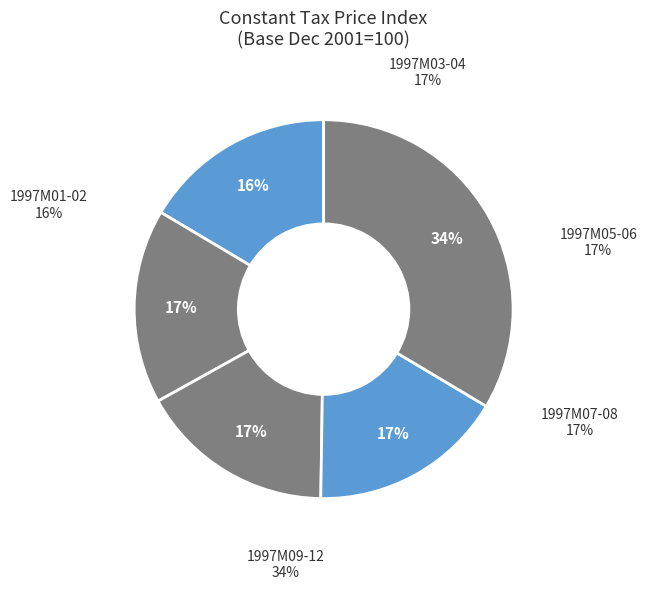

How many slices are in this pie chart?

5